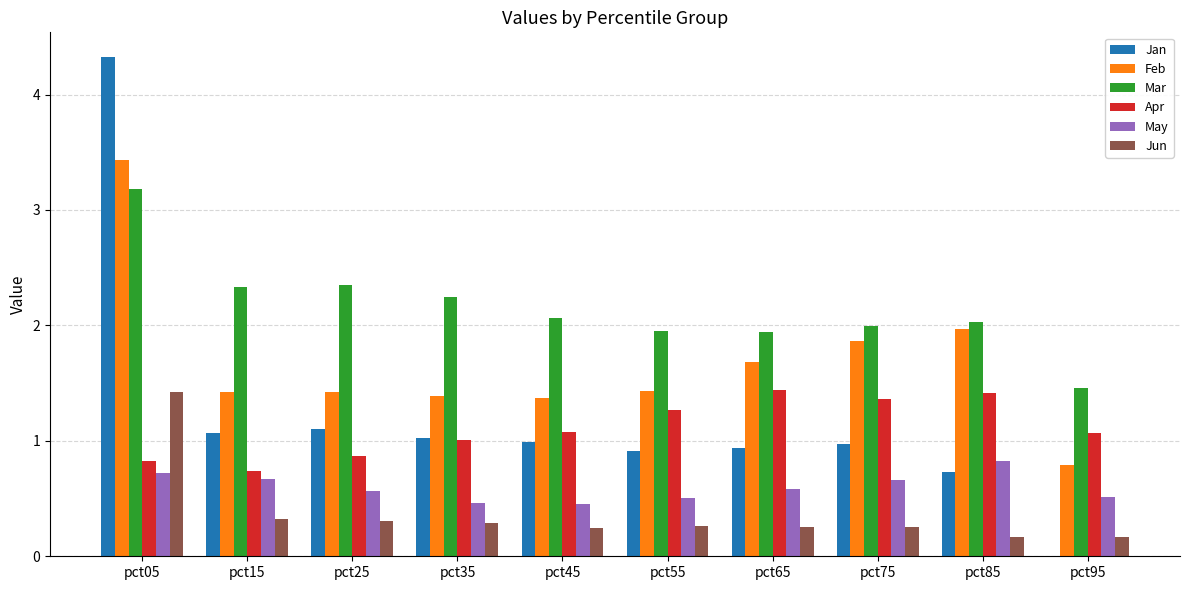

True or false: Mar has a value of 1.2 at pct25.

False